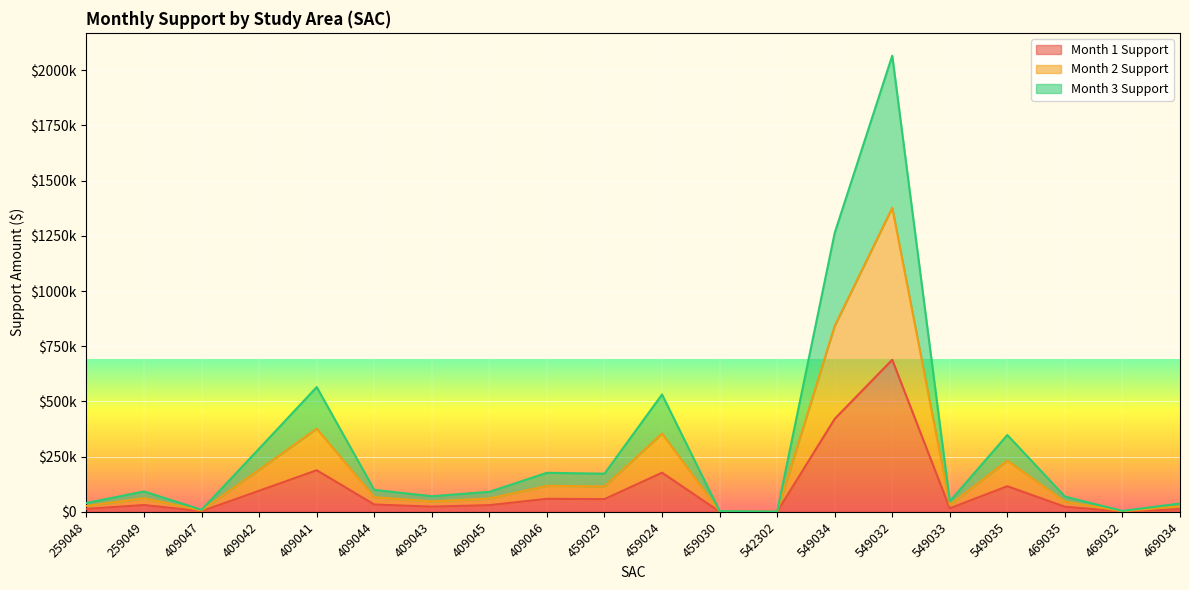

List the labels in order of Month 3 Support value, largest first.

549032, 549034, 409041, 459024, 549035, 409042, 409046, 459029, 409044, 259049, 409045, 409043, 469035, 549033, 259048, 469034, 409047, 469032, 459030, 542302